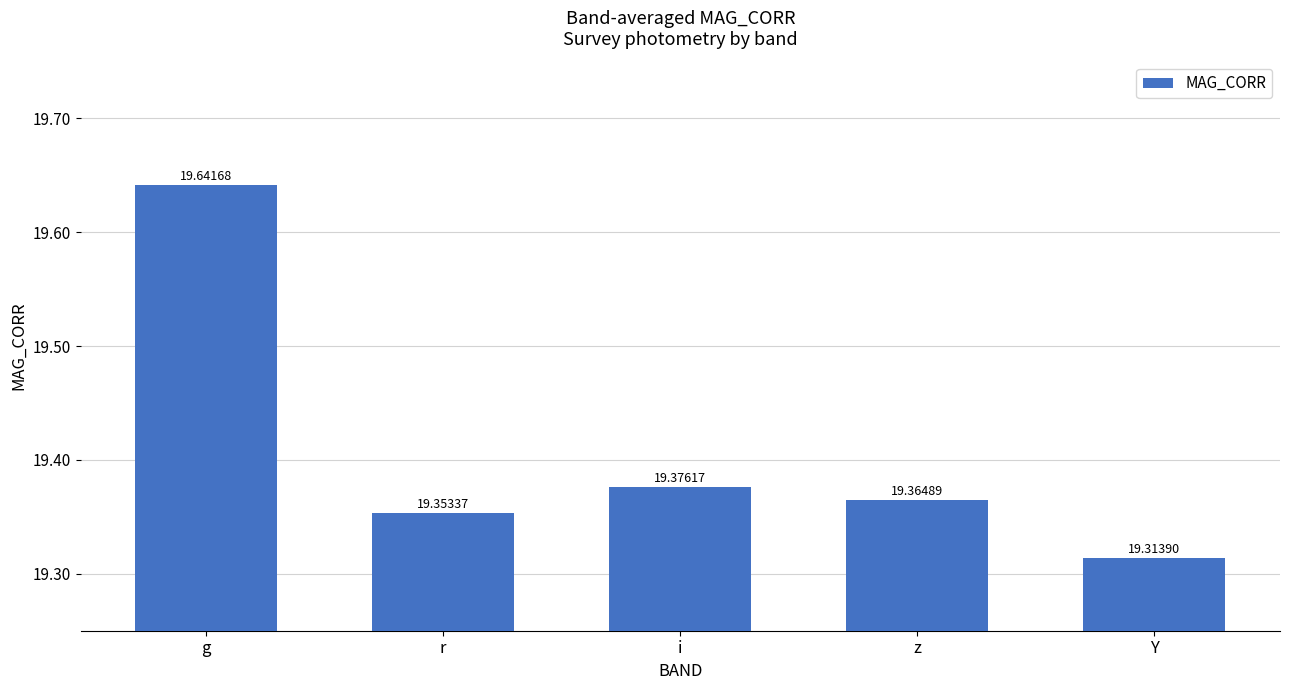

What is the greatest value displayed?

19.6